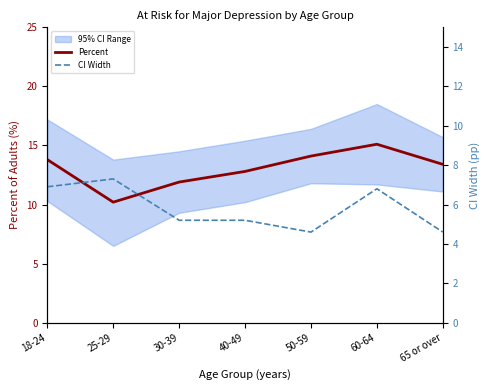

Where is the first local minimum for Percent?

25-29